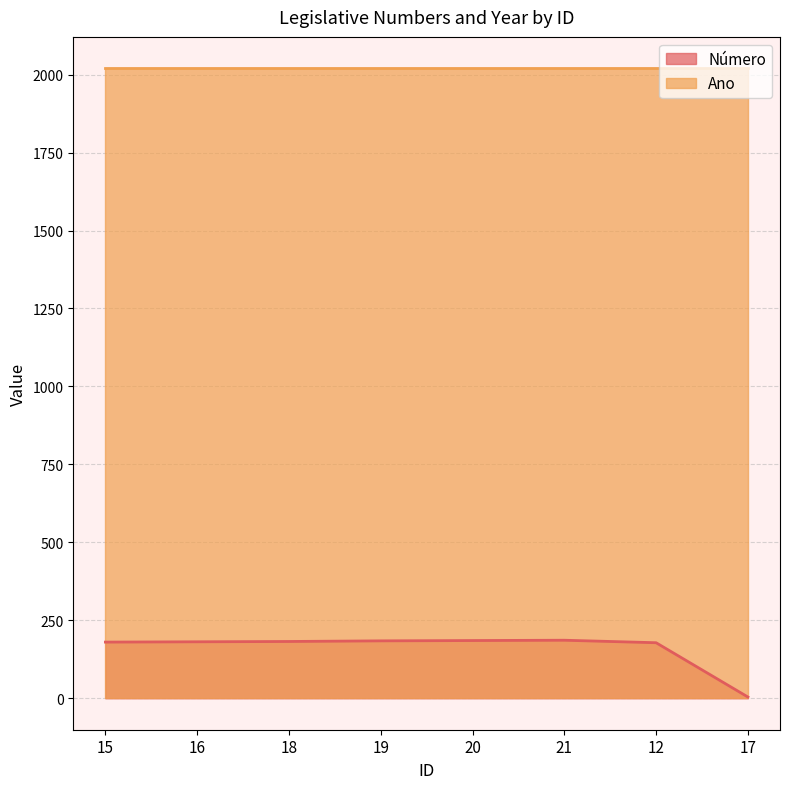

How many lines are shown in the chart?

2